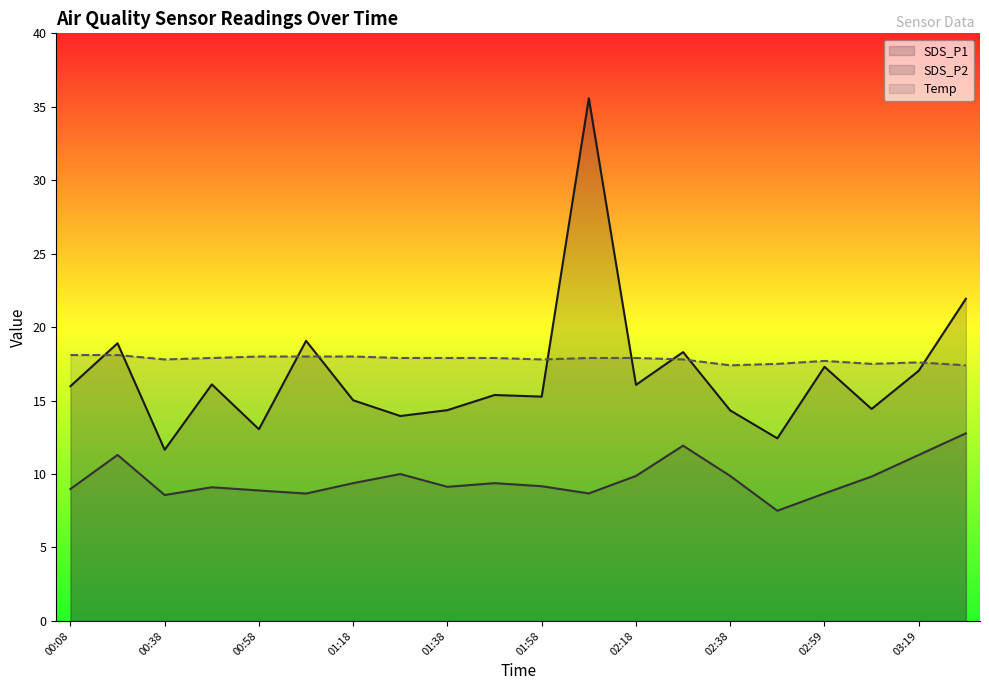

What are all the series names shown in the legend?

SDS_P1, SDS_P2, Temp